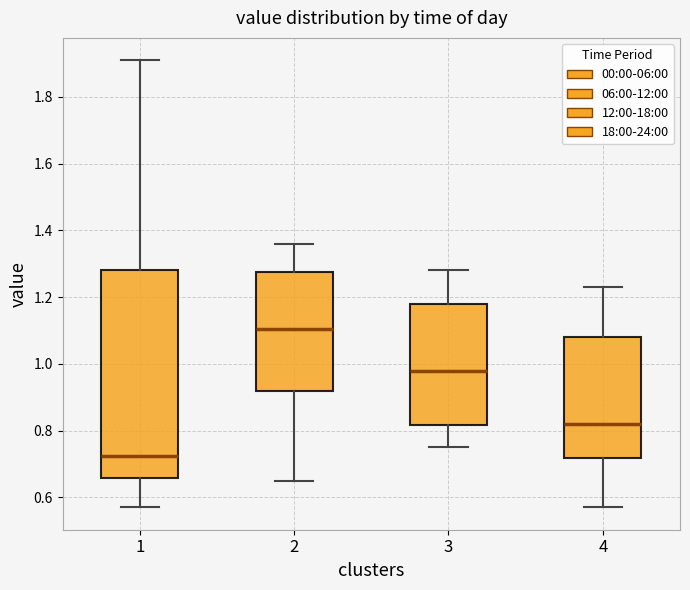

Which box's median line is the lowest?

1